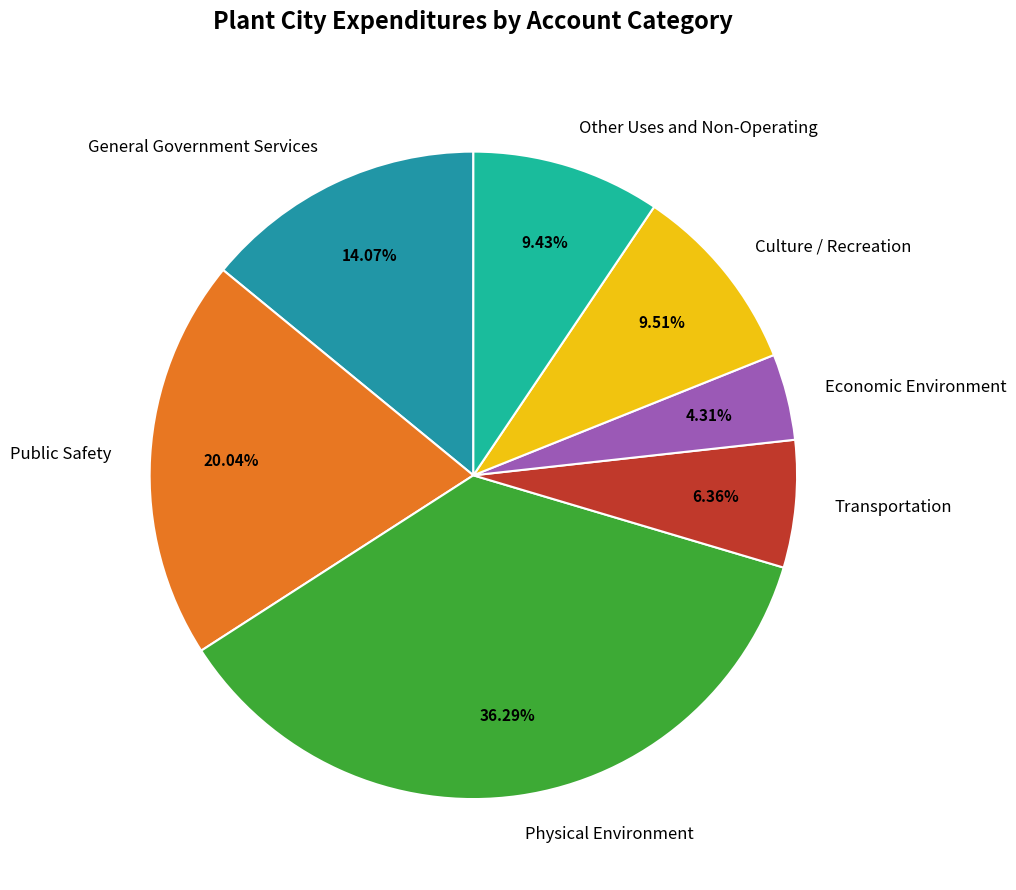

Does any single category account for the majority?

No